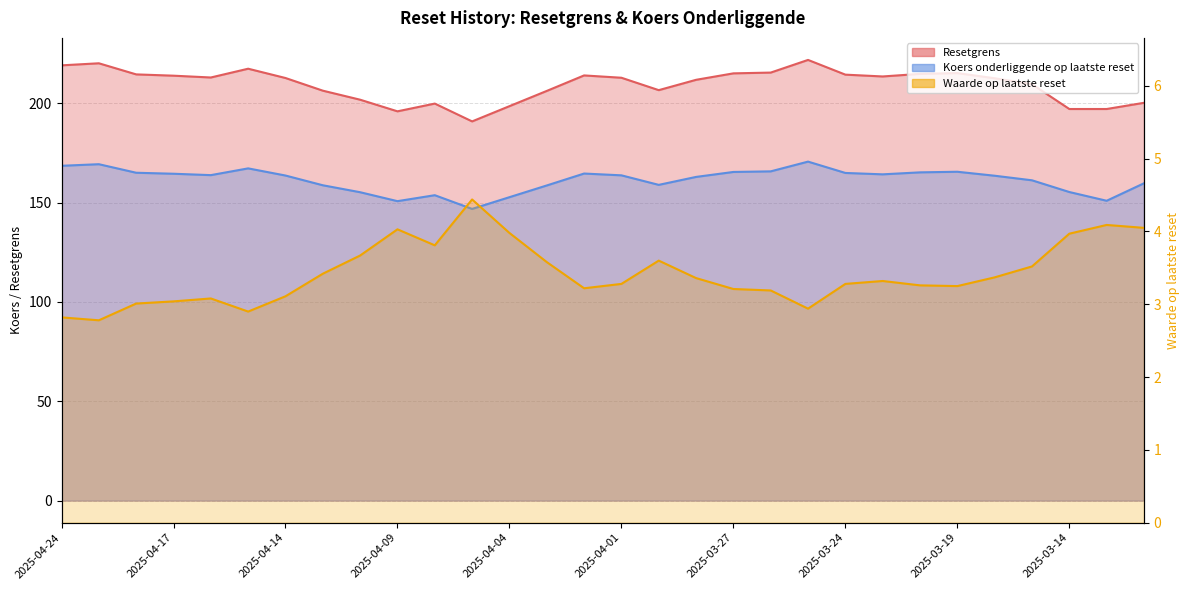

What is the sum of all Waarde op laatste reset values?

102.6